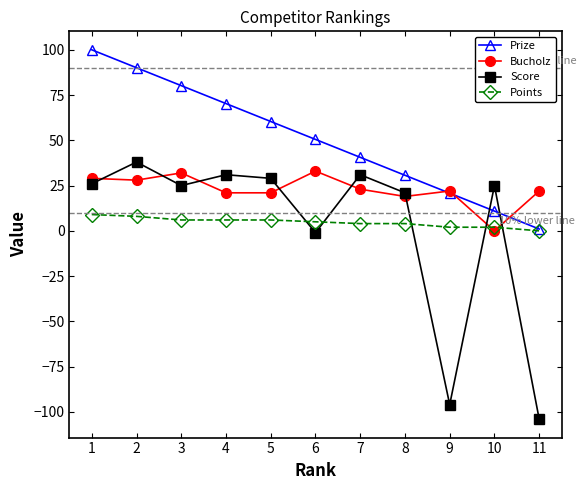

What is the maximum value for Score?

38.0